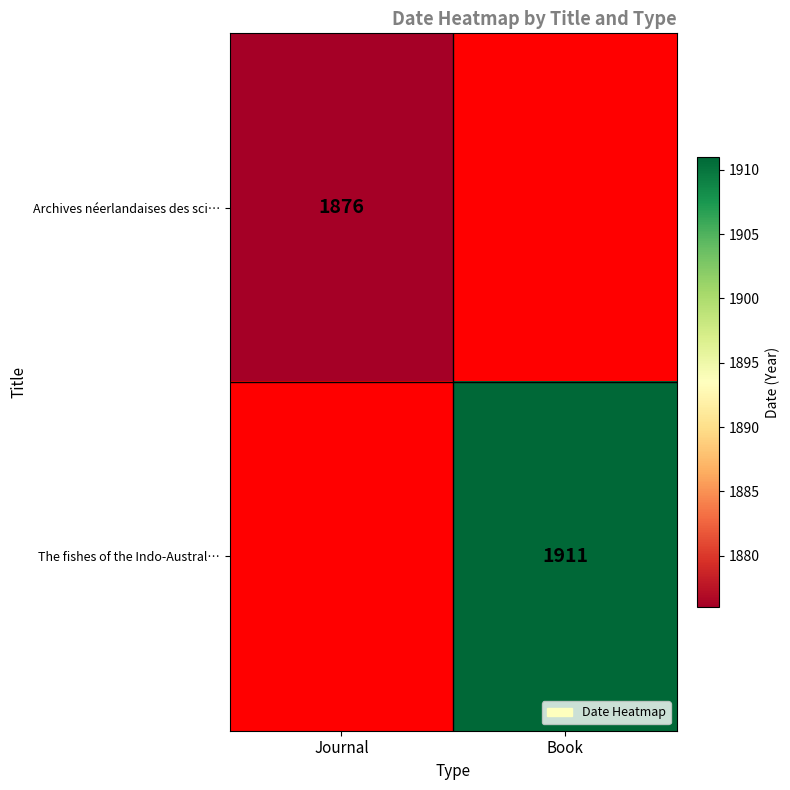

True or false: Archives néerlandaises des sci… has a value of 1876 at Journal.

True